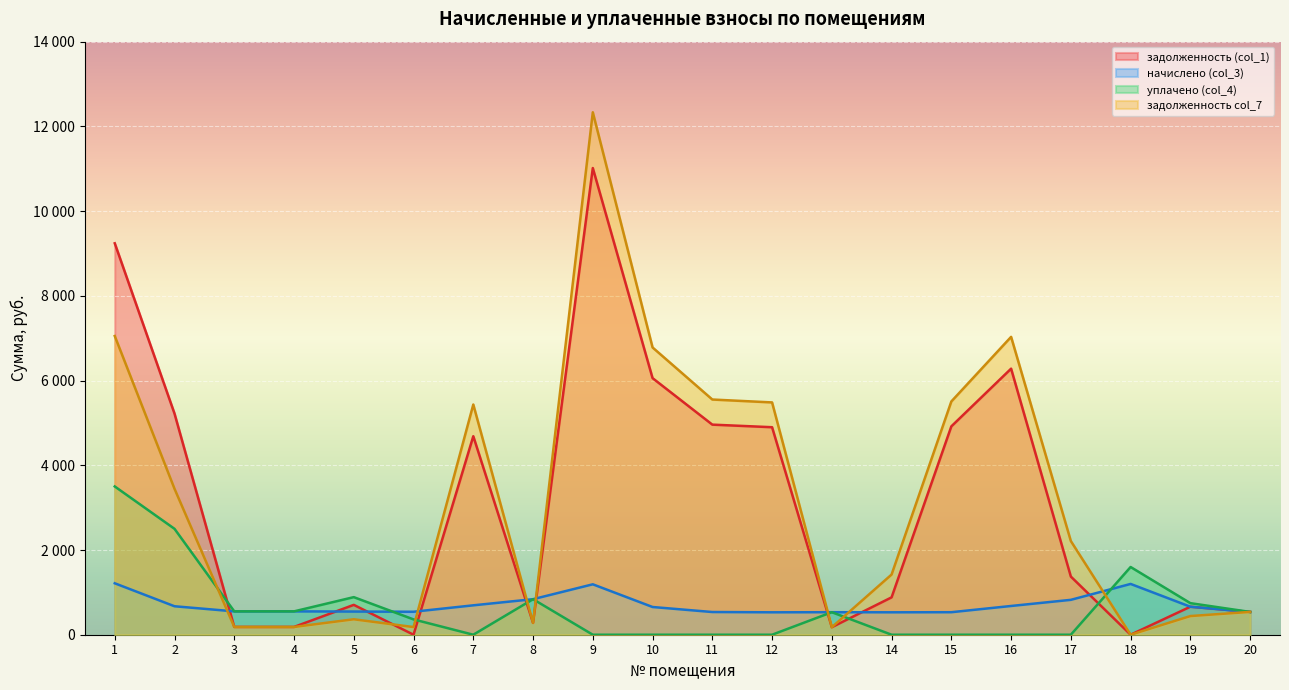

What is the value of the уплачено (col_4) point at the 5th from the left?

887.2